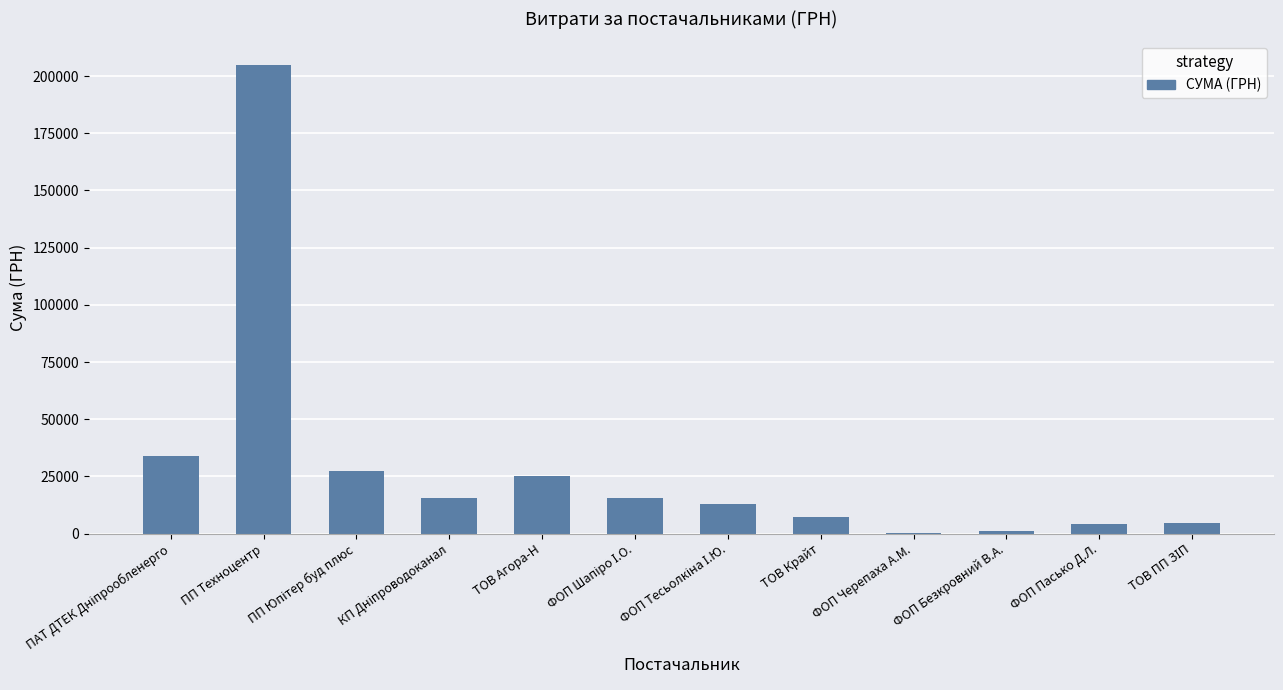

Is it true that the value at ТОВ Крайт is 7092.0?

True